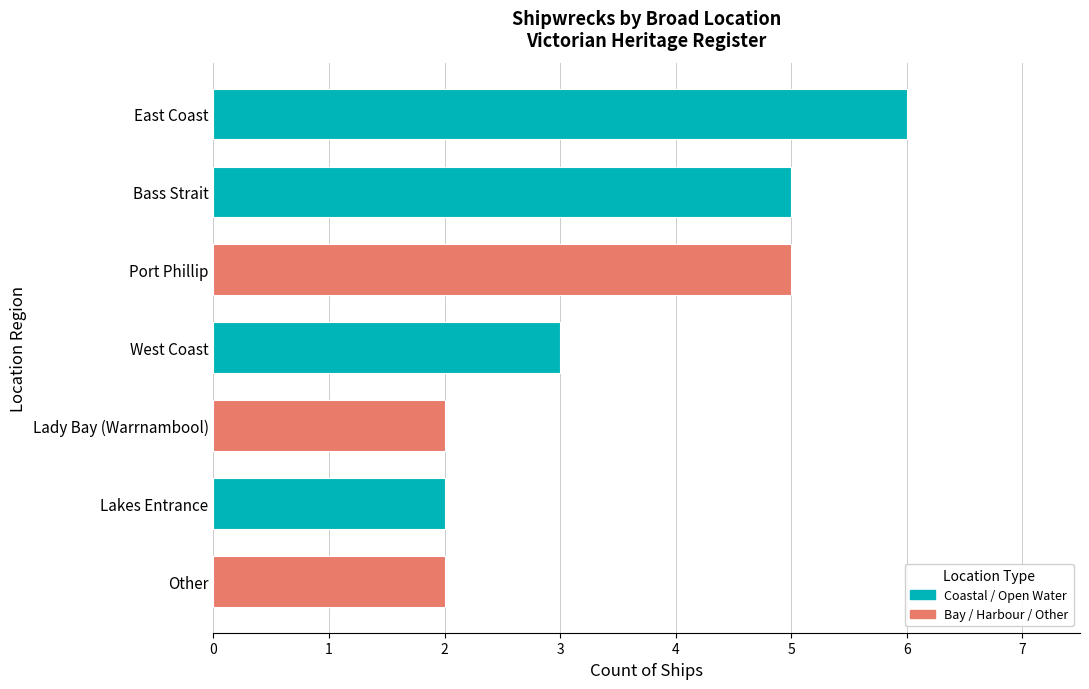

Rank the categories by value from highest to lowest.

East Coast, Port Phillip, Bass Strait, West Coast, Lady Bay, Lakes Entrance, Other